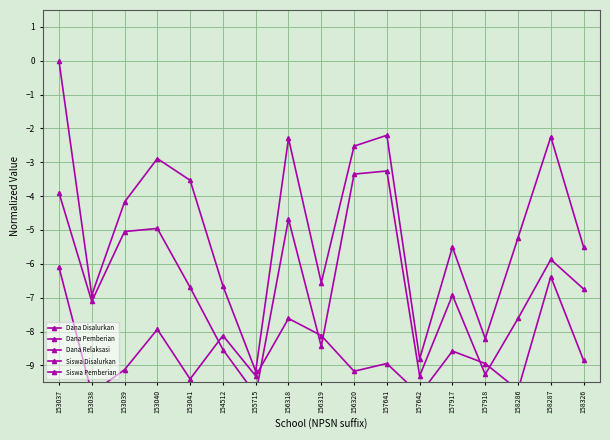

Where is the first local minimum for Dana Pemberian?

153038